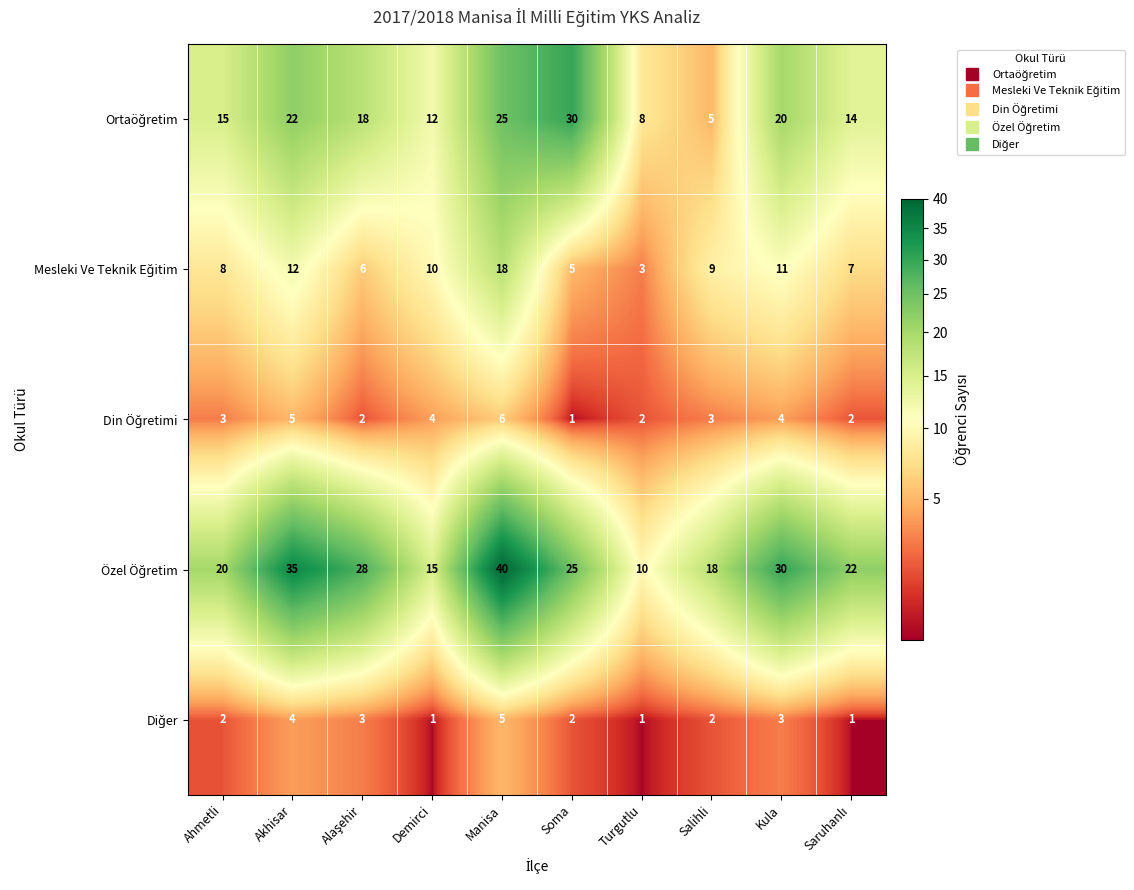

What is the total value across all series at Demirci?

42